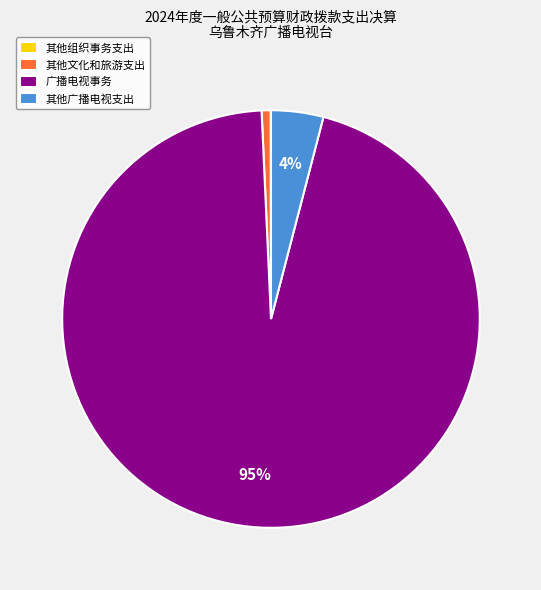

Does 其他文化和旅游支出 represent more than half of the total?

No